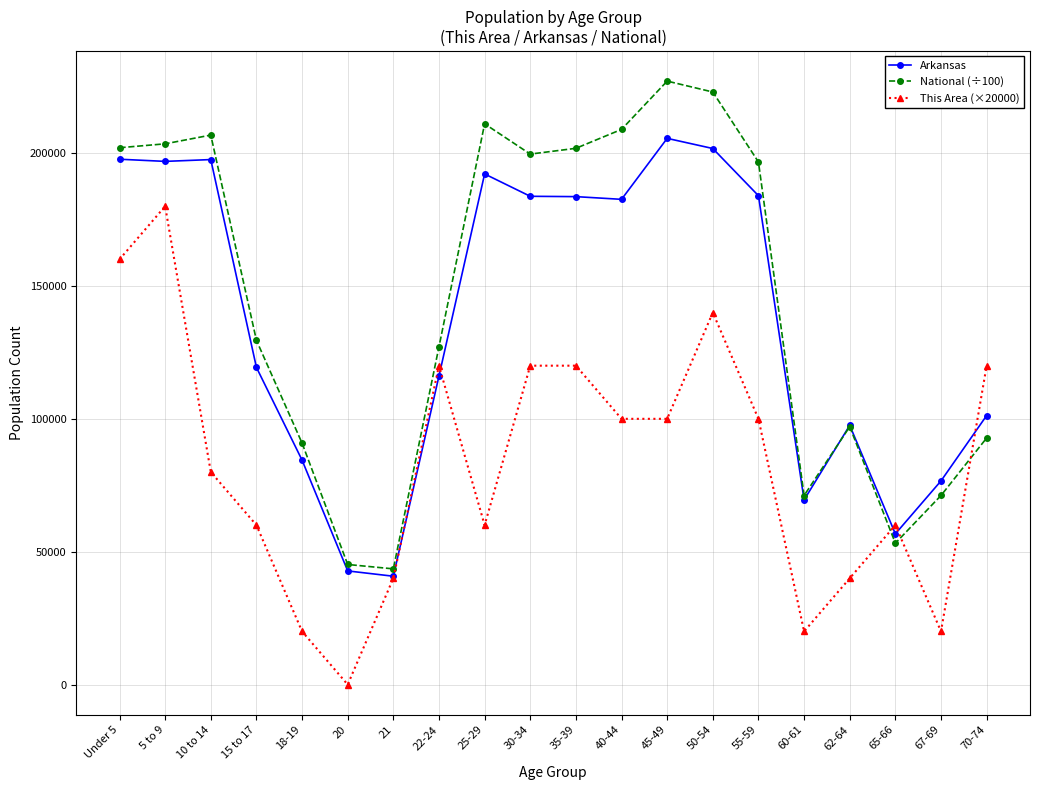

Where does the National (÷100) series first go above 196648?

Under 5